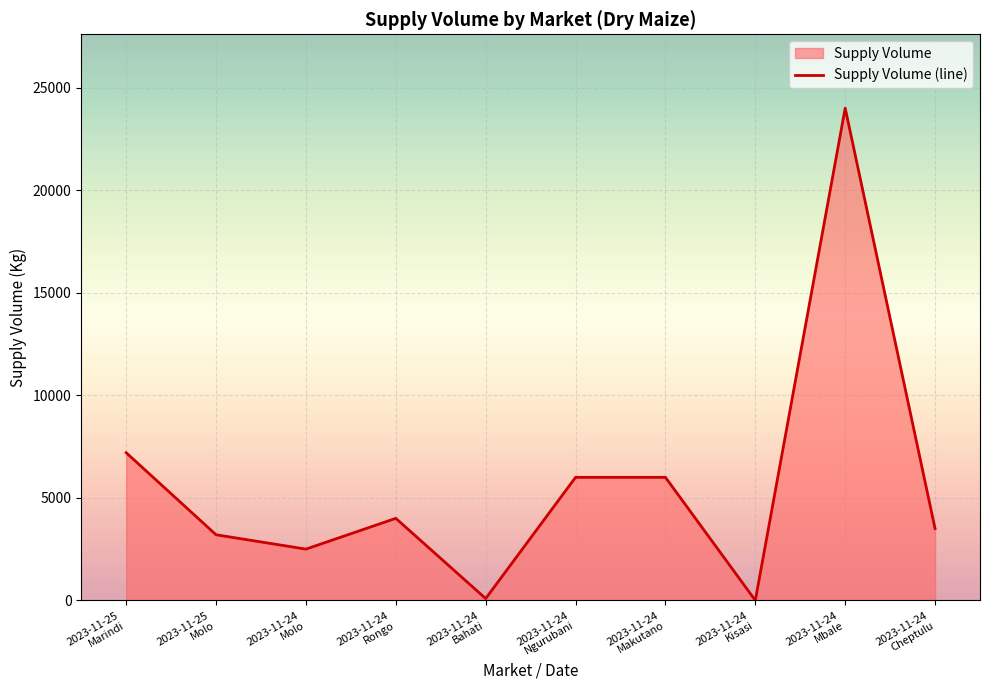

Rank the categories by value from highest to lowest.

2023-11-24
Mbale, 2023-11-25
Marindi, 2023-11-24
Ngurubani, 2023-11-24
Makutano, 2023-11-24
Rongo, 2023-11-24
Cheptulu, 2023-11-25
Molo, 2023-11-24
Molo, 2023-11-24
Bahati, 2023-11-24
Kisasi